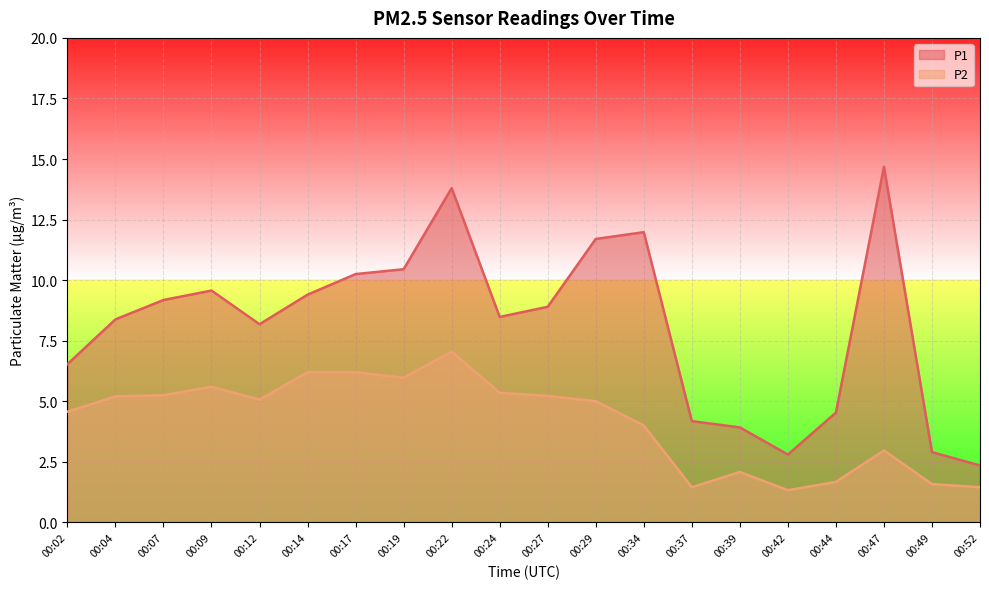

What are all the series names shown in the legend?

P1, P2